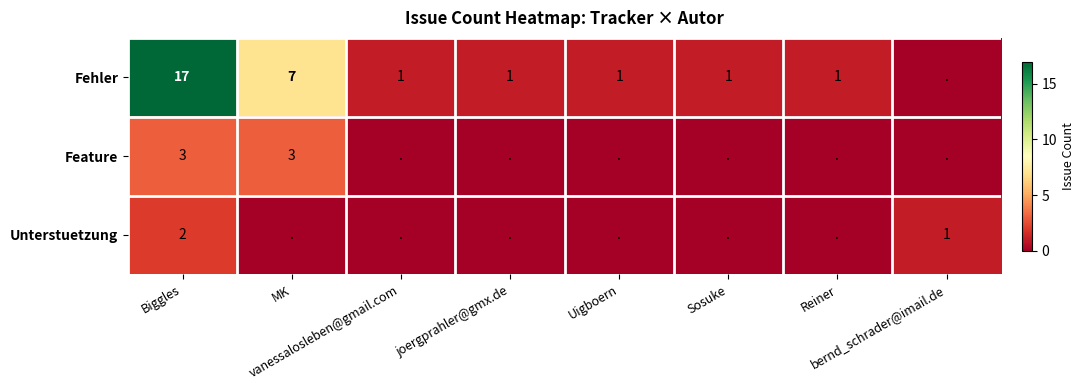

True or false: Fehler has a value of 1 at vanessalosleben@gmail.com.

True